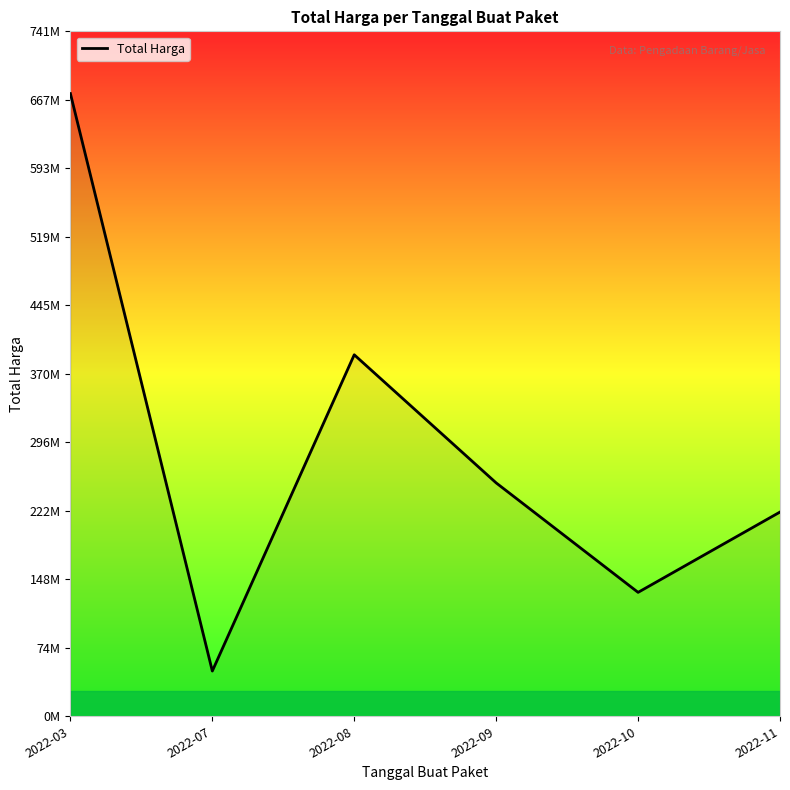

What is the change in value from 2022-03 to 2022-10?

-539568780